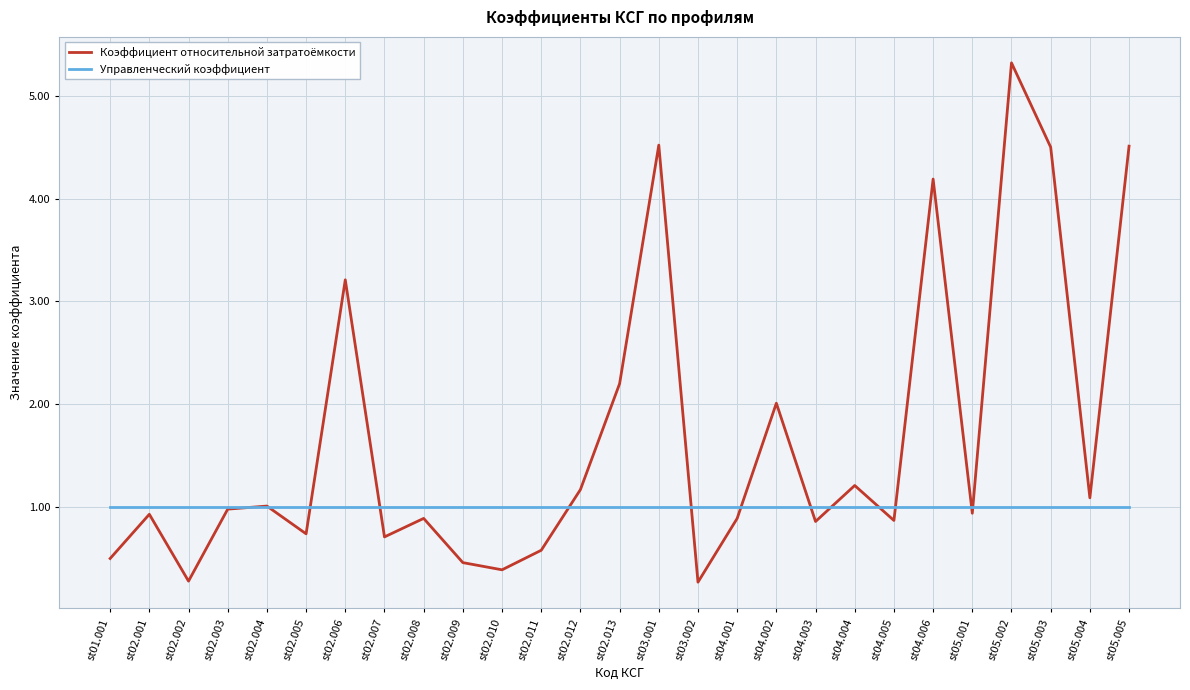

Count the number of categories in the chart.

27